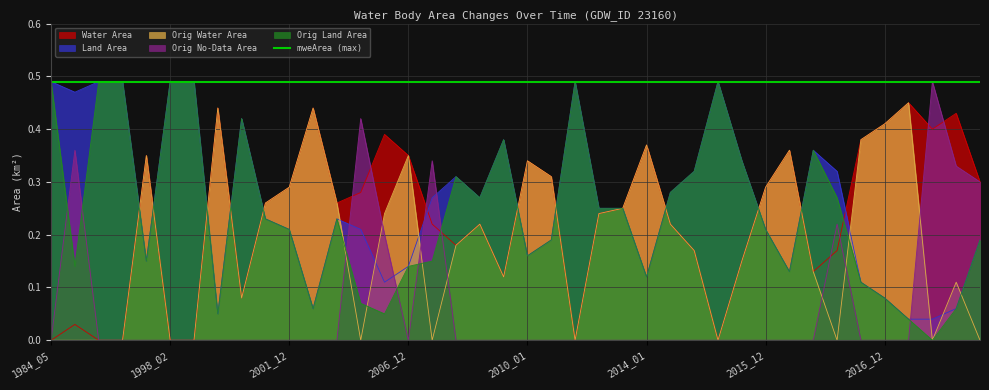

True or false: waterArea has a value of 0.3 at 2010_12.

True